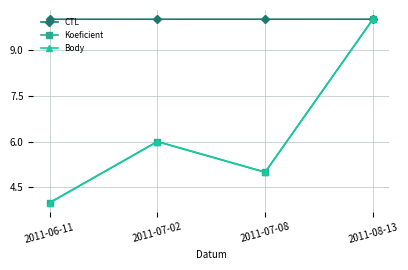

Does the chart have visible grid lines?

Yes